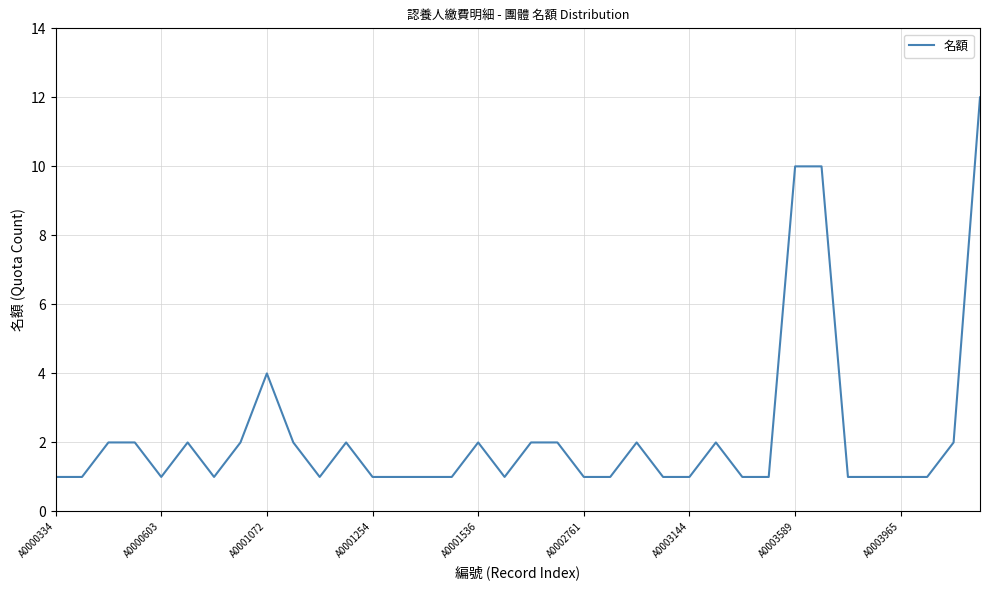

Does the chart have visible grid lines?

Yes